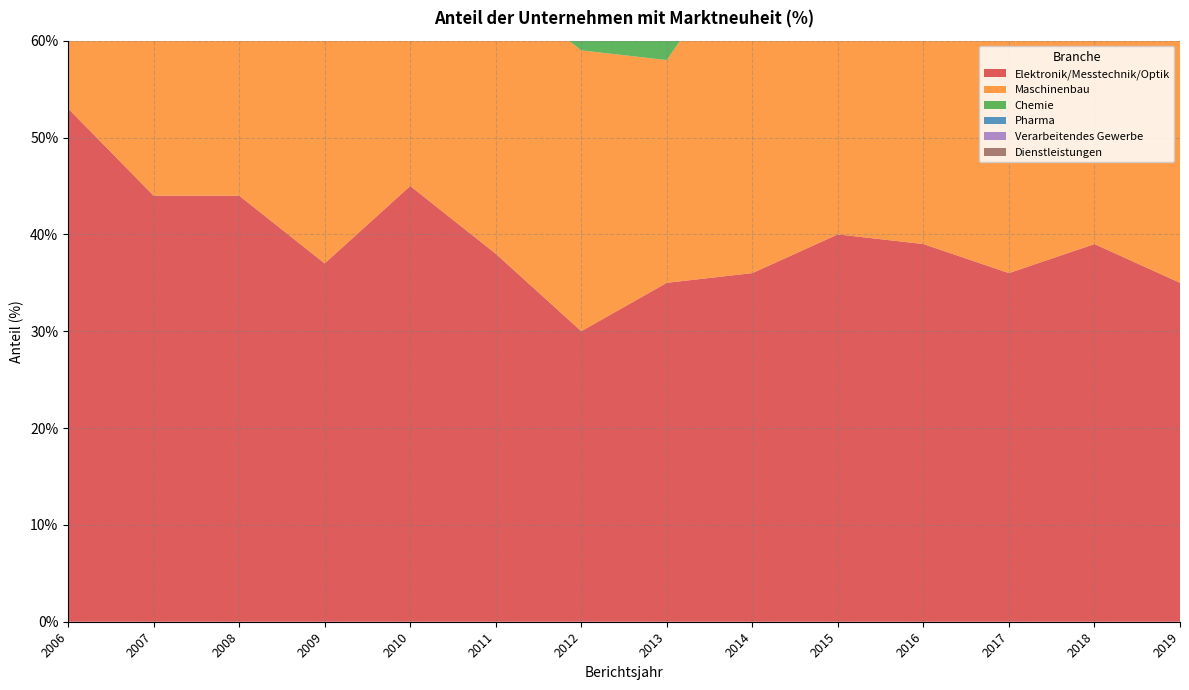

Reading left to right, what are all the values shown in this chart?

Elektronik/Messtechnik/Optik: 53	44	44	37	45	38	30	35	36	40	39	36	39	35
Maschinenbau: 36	32	28	28	33	28	29	23	35	27	27	30	26	25
Chemie: 32	36	42	46	48	37	33	35	38	27	27	23	33	24
Pharma: 28	42	32	32	37	33	32	43	44	35	38	30	29	30
Verarbeitendes Gewerbe: 20	19	19	17	19	17	16	13	17	14	14	14	15	12
Dienstleistungen: 9	9	10	8	10	8	7	5	8	5	5	5	7	6